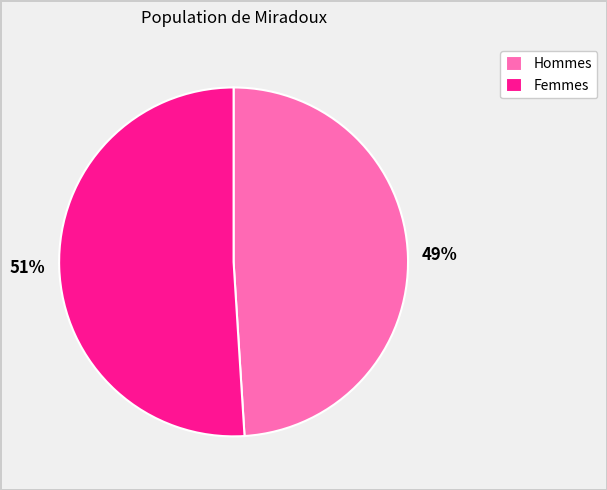

Which category has the smallest portion of the pie?

Hommes